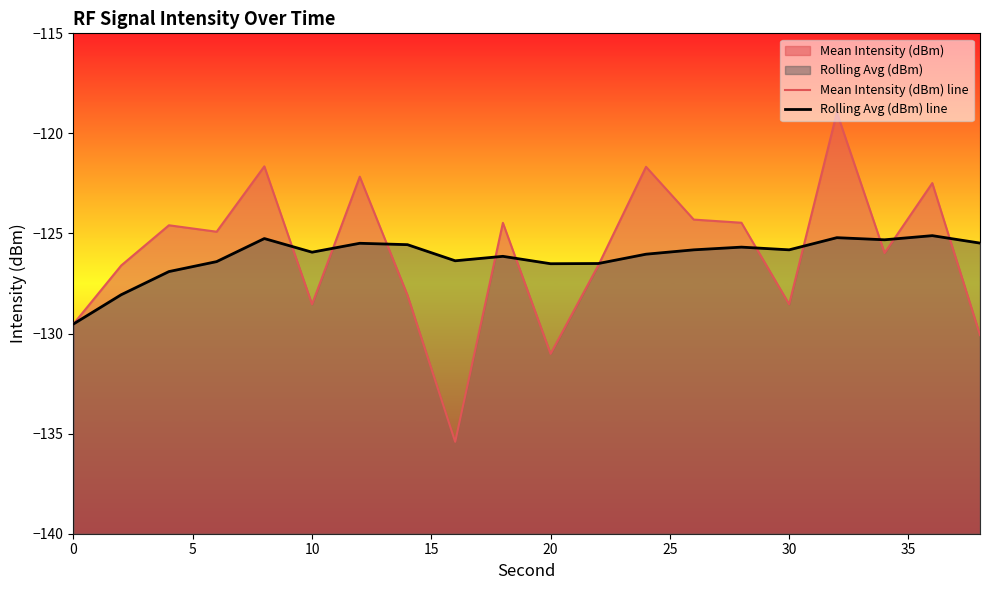

The value of Mean Intensity (dBm) line at 5 is -57.6. True or false?

False